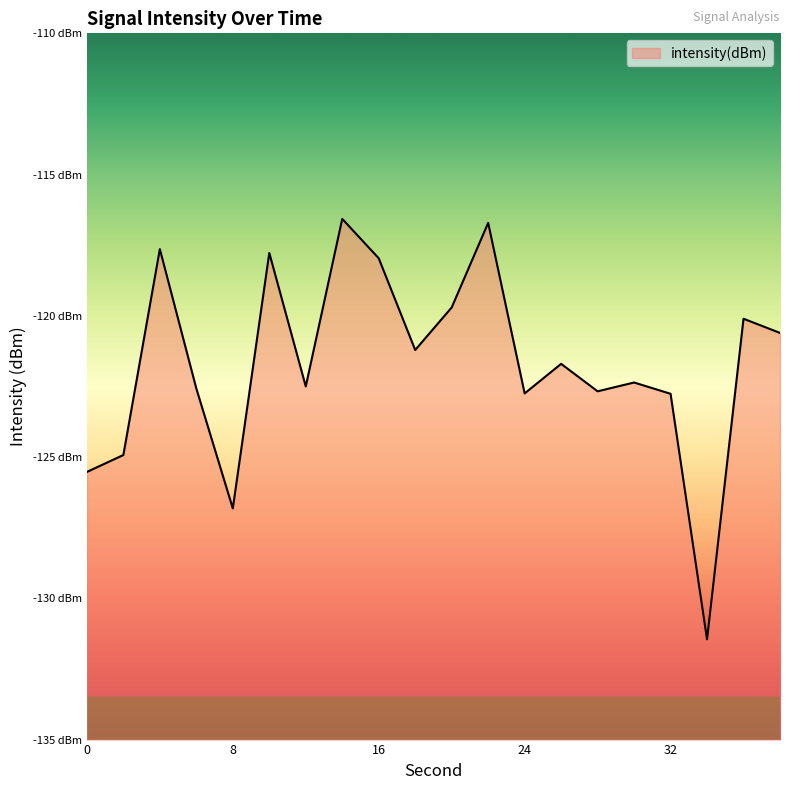

Rank the categories by value from lowest to highest.

34, 8, 0, 2, 32, 24, 28, 6, 12, 30, 26, 18, 38, 36, 20, 16, 10, 4, 22, 14